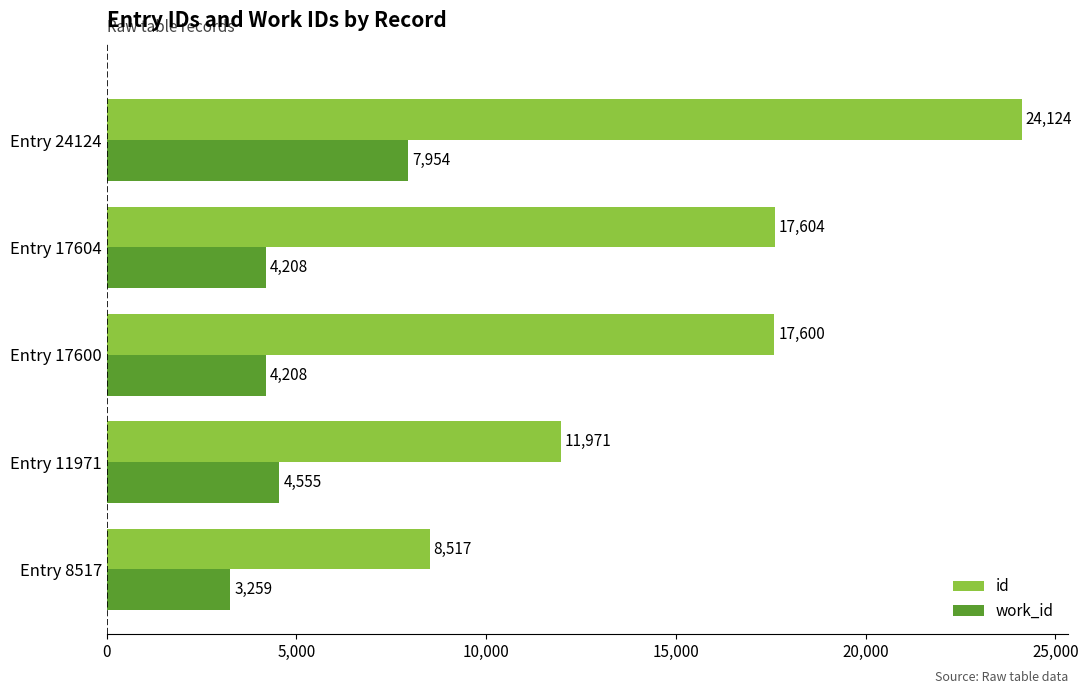

True or false: work_id has a value of 7195 at Entry 11971.

False